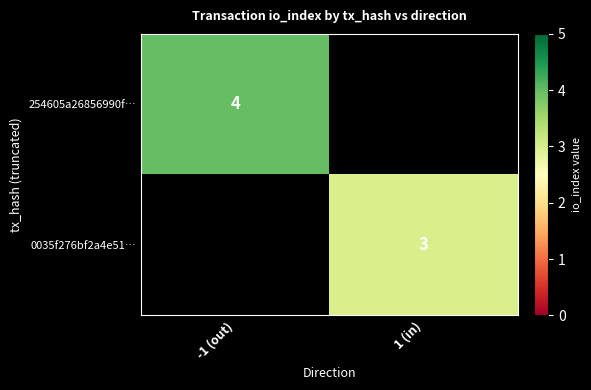

The value of 254605a26856990f… at -1 (out) is 2.3. True or false?

False